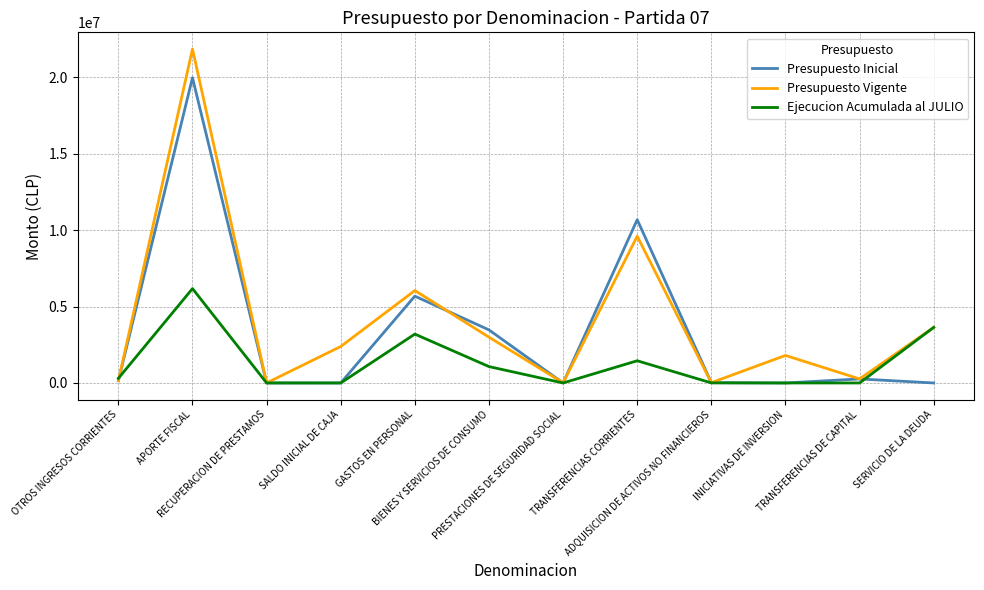

At BIENES Y SERVICIOS DE CONSUMO, list the series in order from smallest to largest.

Ejecucion Acumulada al JULIO, Presupuesto Vigente, Presupuesto Inicial